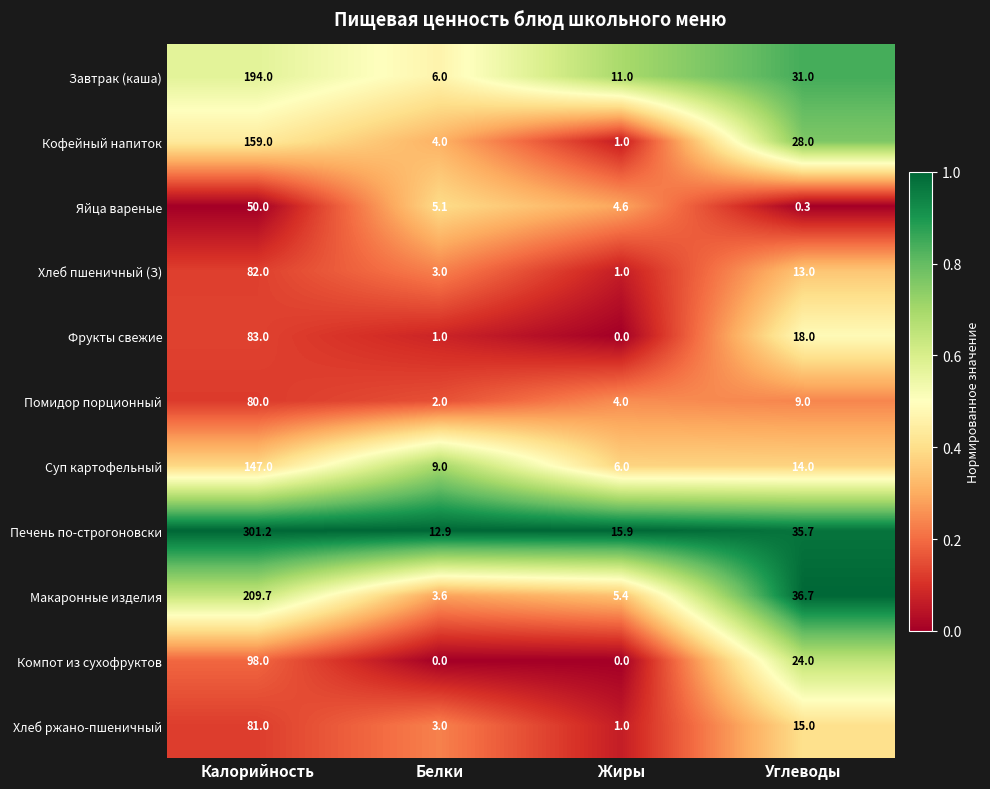

Which series has the largest total across all categories?

Печень по-строгоновски